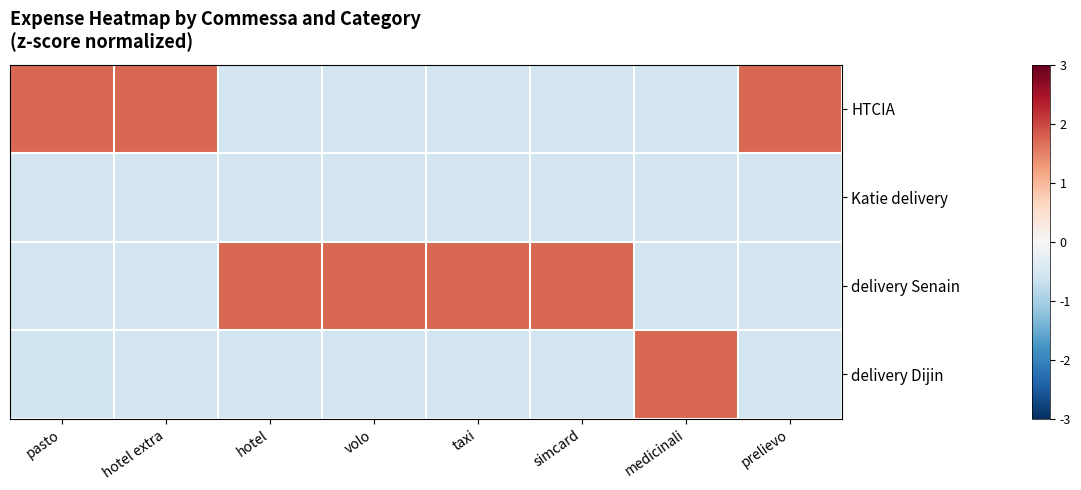

What is the spread (max minus min) of values at hotel extra?

2.3